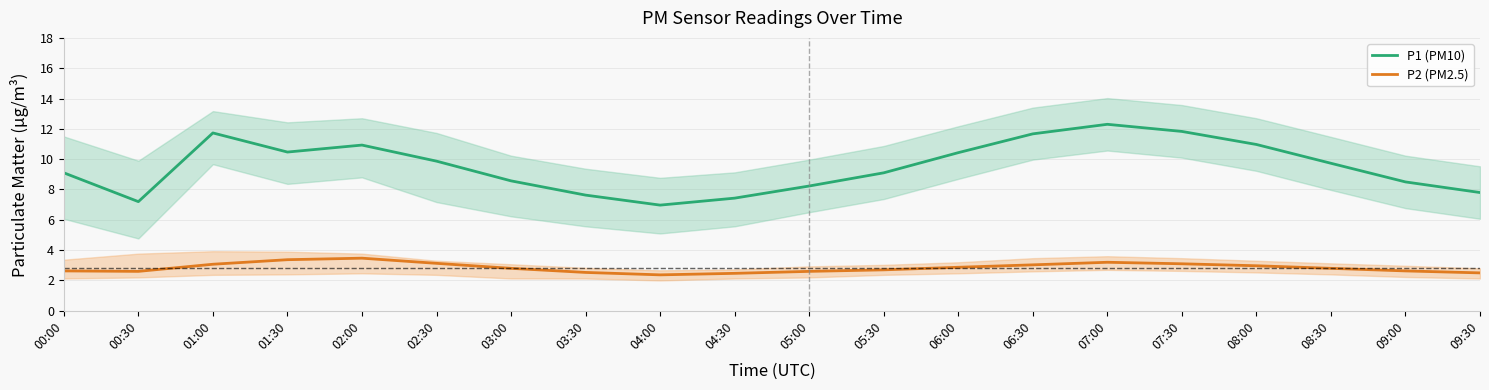

Which has a higher value, 07:00 or 04:30?

07:00